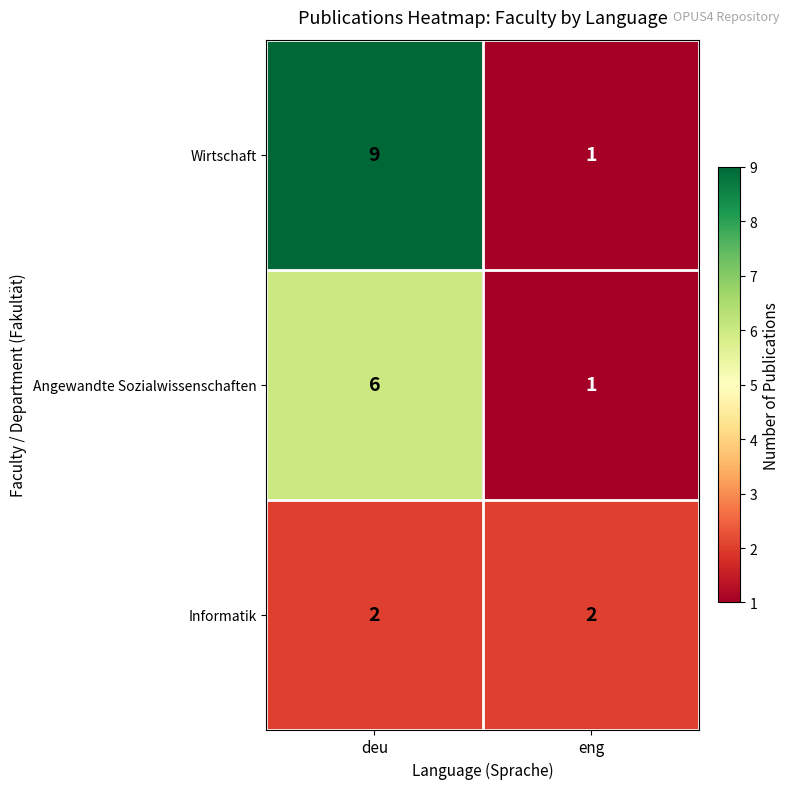

What is the difference between the maximum and minimum values in the Angewandte Sozialwissenschaften series?

5